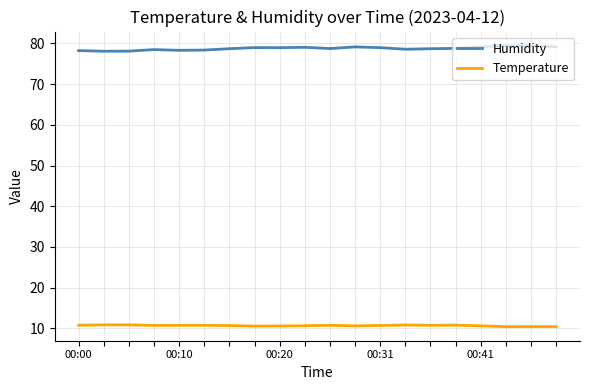

What are all the series names shown in the legend?

Humidity, Temperature